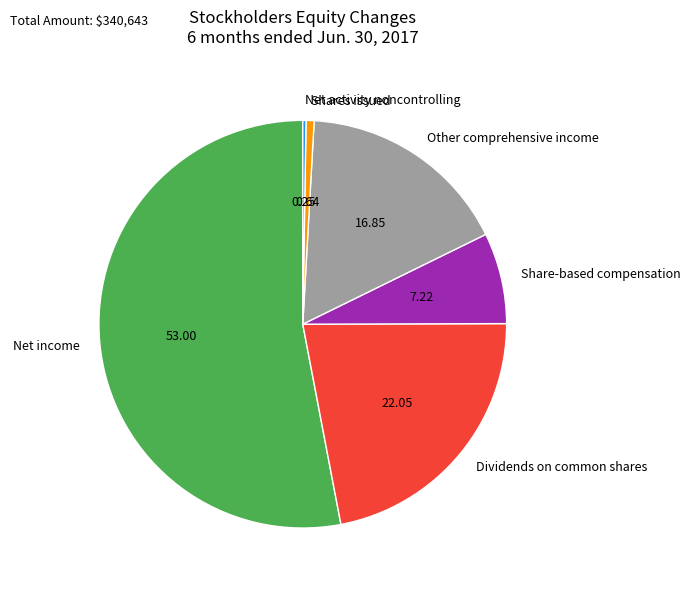

Which has a higher value, Dividends on common shares or Net income?

Net income